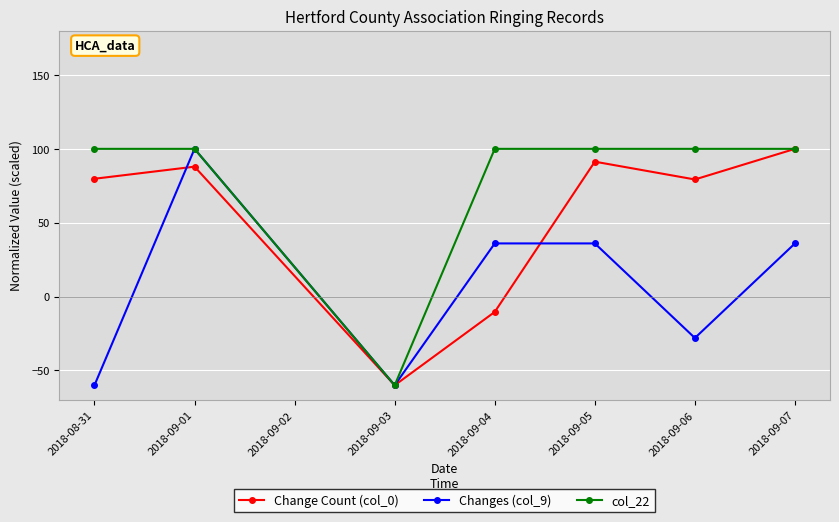

At 2018-08-31, list the series in order from largest to smallest.

col_22, Change Count (col_0), Changes (col_9)